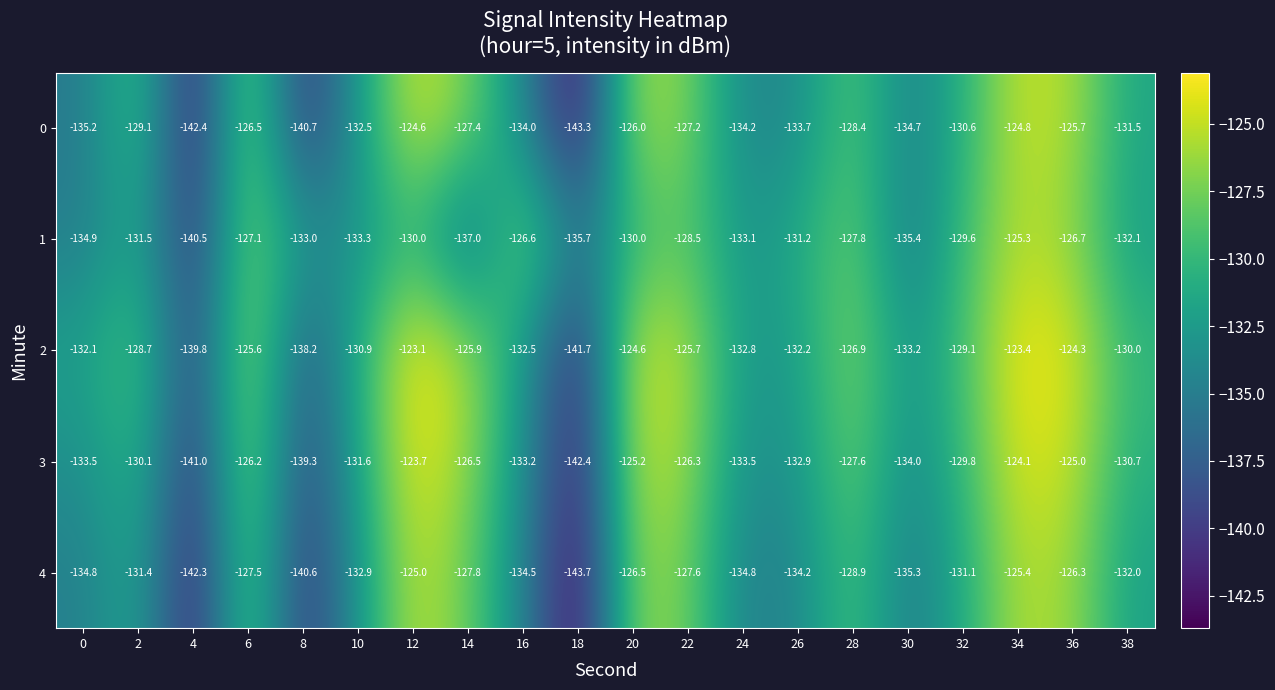

What is the spread (max minus min) of values at 12?

6.9